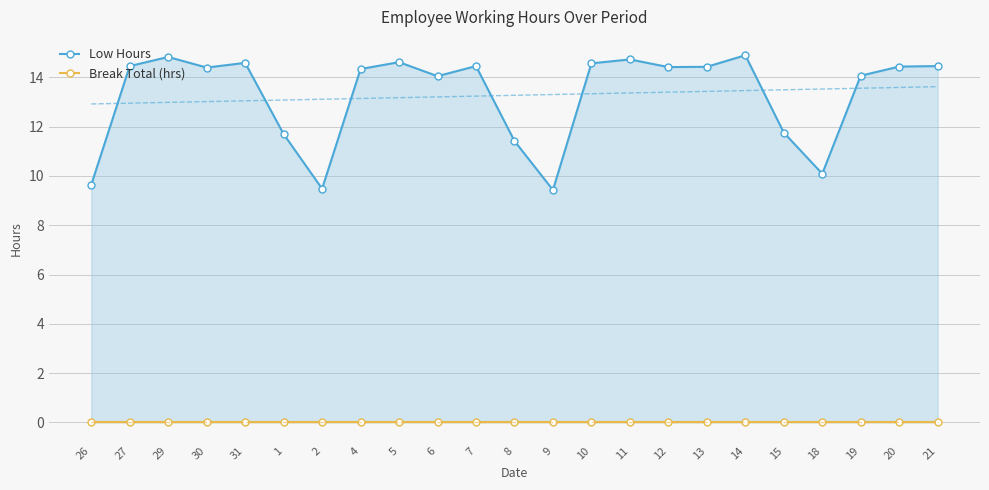

Read the Low Hours value at 1.

11.7